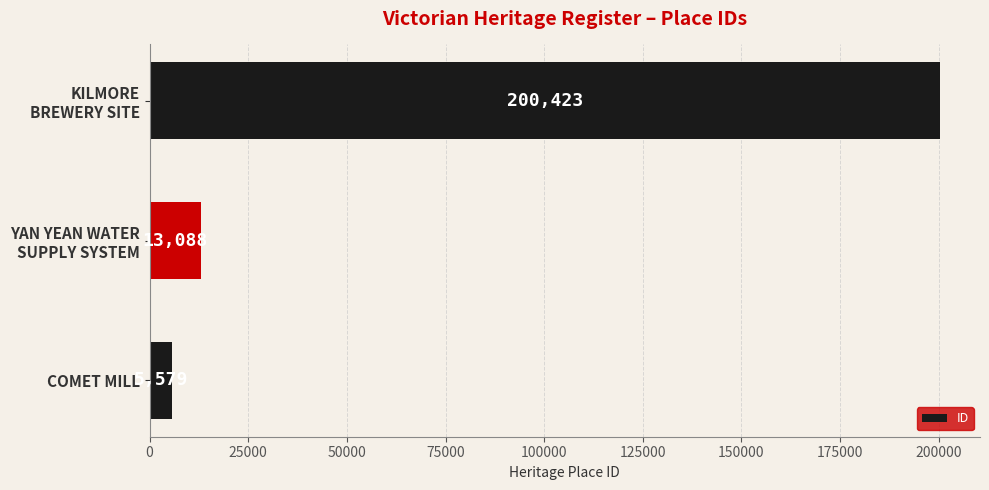

How many series are shown in this chart?

1